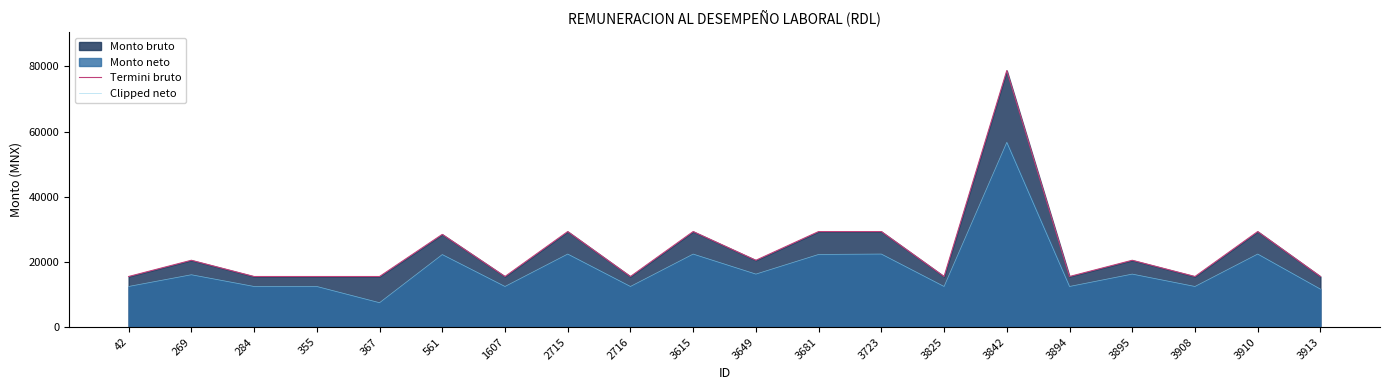

Reading left to right, what are all the values shown in this chart?

Termini bruto: 15510.9	20493.6	15510.9	15510.9	15510.9	28436.7	15510.9	29305.0	15510.9	29305.0	20493.6	29305.0	29305.0	15510.9	78700.0	15510.9	20493.6	15510.9	29305.0	15510.9
Clipped neto: 12457.0	16054.4	12457.0	12457.0	7474.2	22247.3	12457.0	22404.0	12457.0	22394.3	16254.4	22284.0	22404.0	12457.0	56672.3	12457.0	16254.4	12457.0	22404.0	11640.3